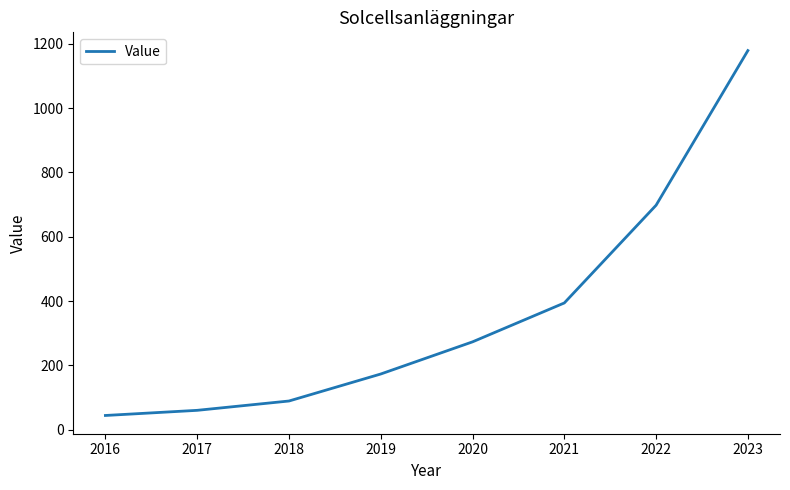

How many lines are shown in the chart?

1